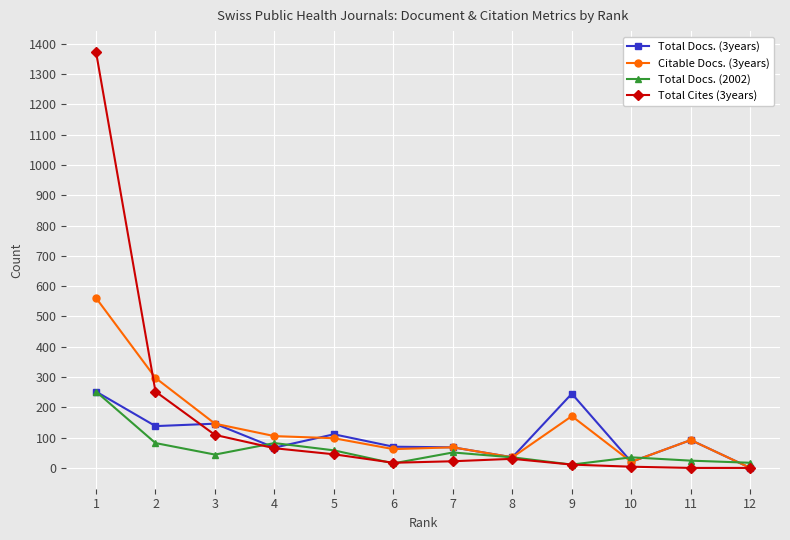

Which series has the largest range (max minus min)?

Total Cites (3years)